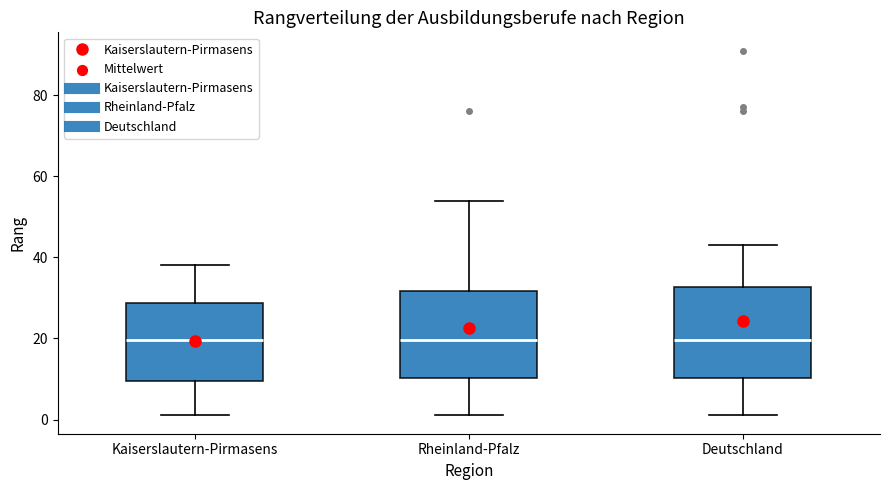

Where does the upper whisker of the box for Rheinland-Pfalz end on the y-axis? The values are not printed on the chart, so give them approximately, as read against the axis.

54